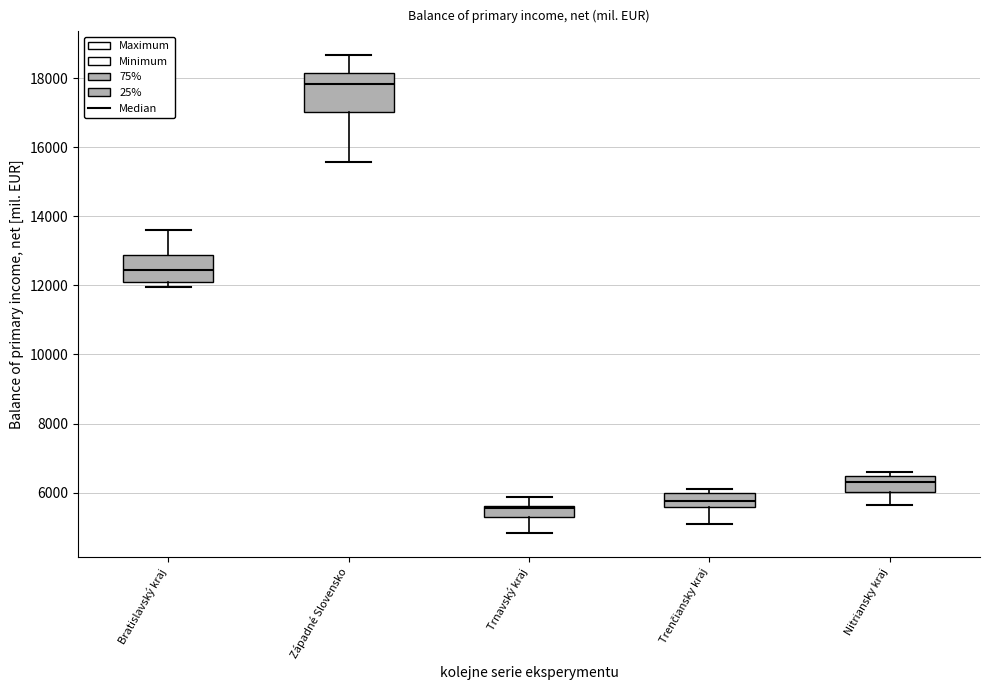

Reading left to right, transcribe this box plot: for each box, give where its median line is, the range the box spans, and where its two whiskers end, as read against the y-axis. The values are not printed on the chart, so give them approximately, as read against the axis.

Bratislavský kraj: median 12400, box 12200 to 12800, whiskers 12000 to 13600
Západné Slovensko: median 17800, box 17000 to 18200, whiskers 15600 to 18600
Trnavský kraj: median 5600 (just below the box's upper edge), box 5200 to 5600, whiskers 4800 to 5800
Trenčiansky kraj: median 5800, box 5600 to 6000, whiskers 5200 to 6200
Nitriansky kraj: median 6400 (inside the box), box 6000 to 6400, whiskers 5600 to 6600